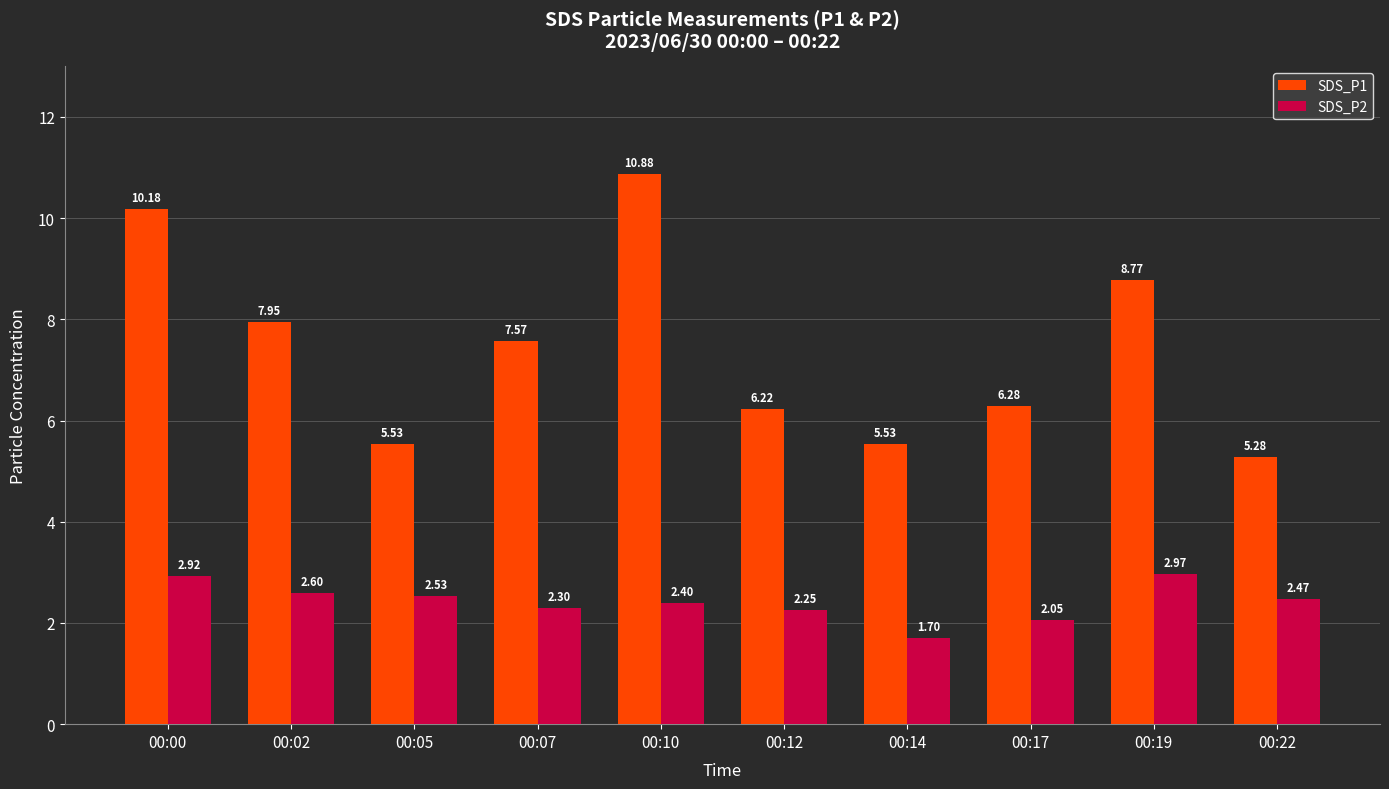

What is the difference between the maximum and minimum values in the SDS_P2 series?

1.3